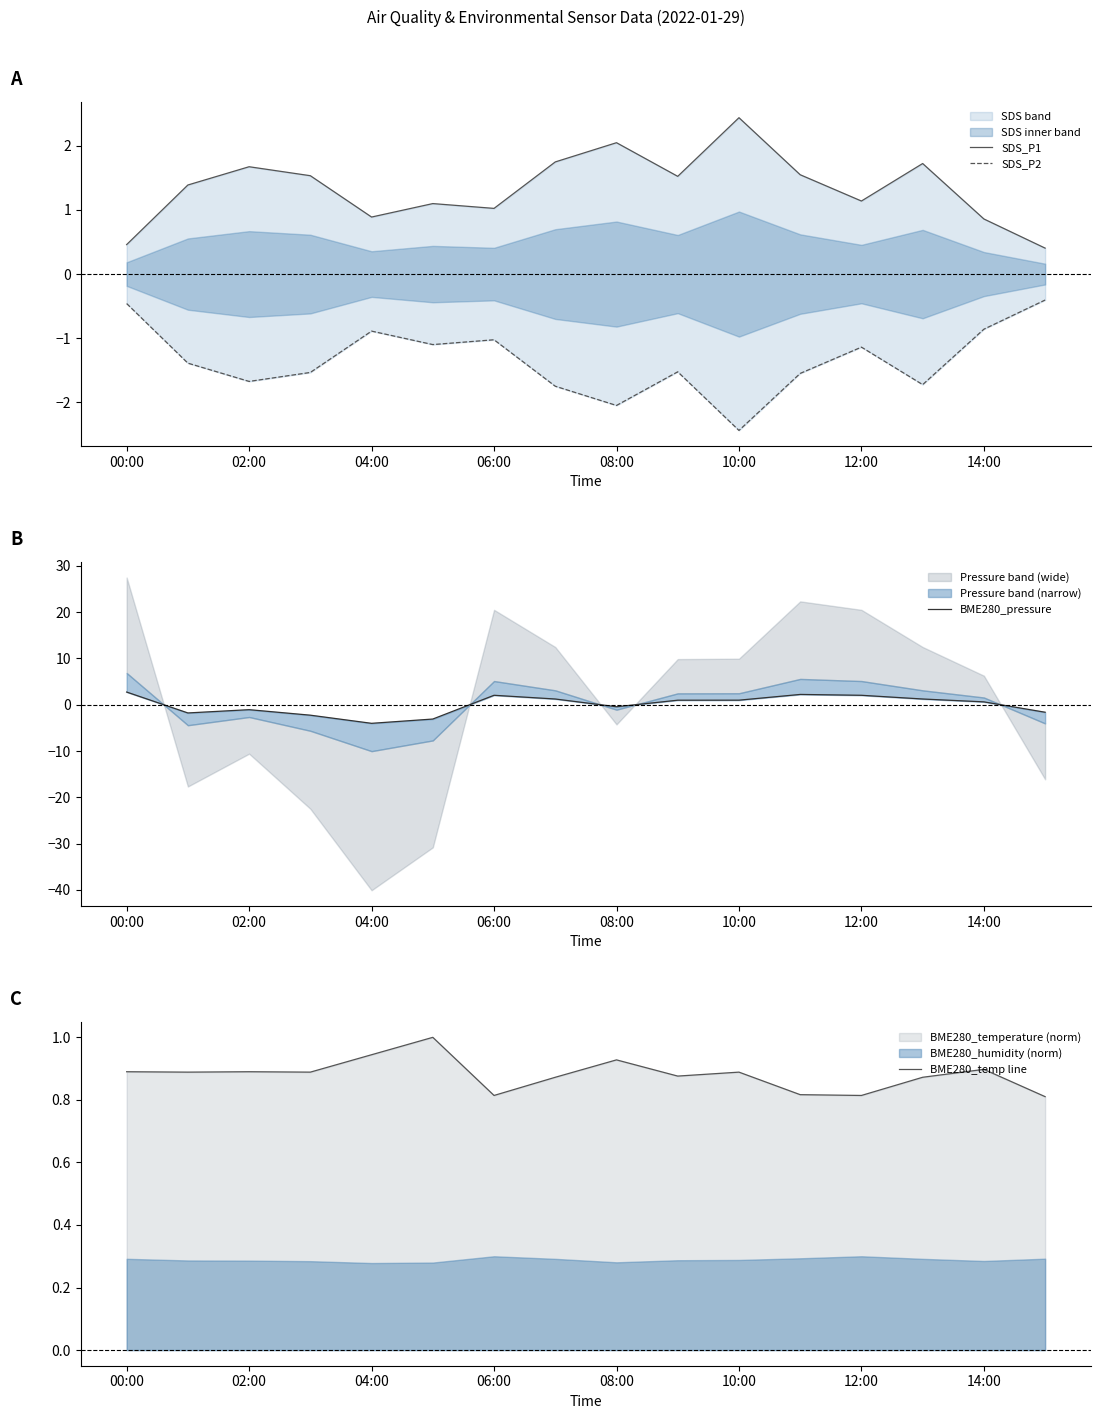

True or false: BME280_temp line has a value of 1.4 at 10:00.

False